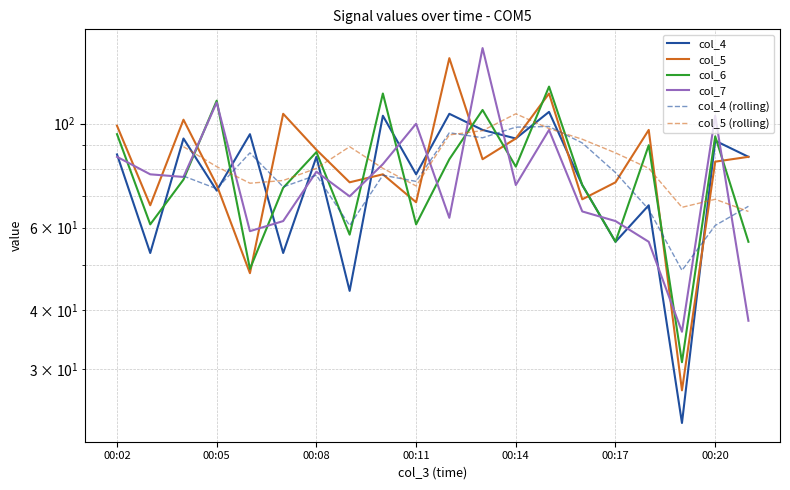

What is the average value of the col_7 series?

77